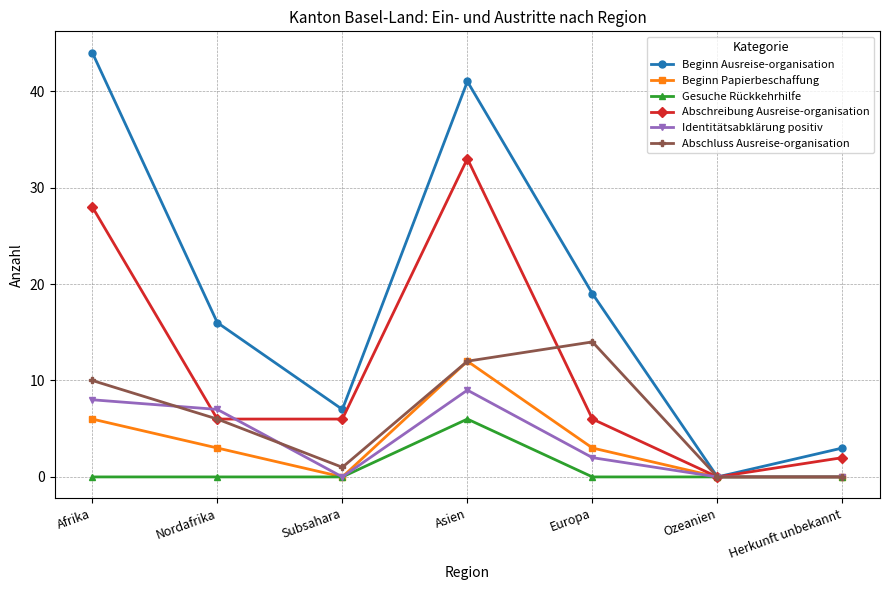

Which series has the largest range (max minus min)?

Beginn Ausreise-organisation